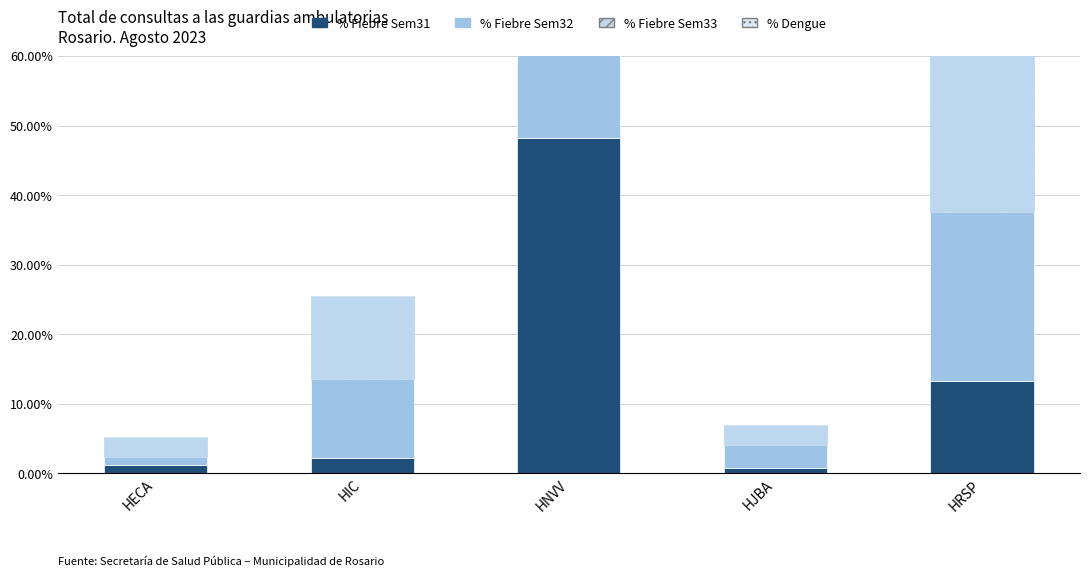

Between HIC and HECA, which is larger?

HIC